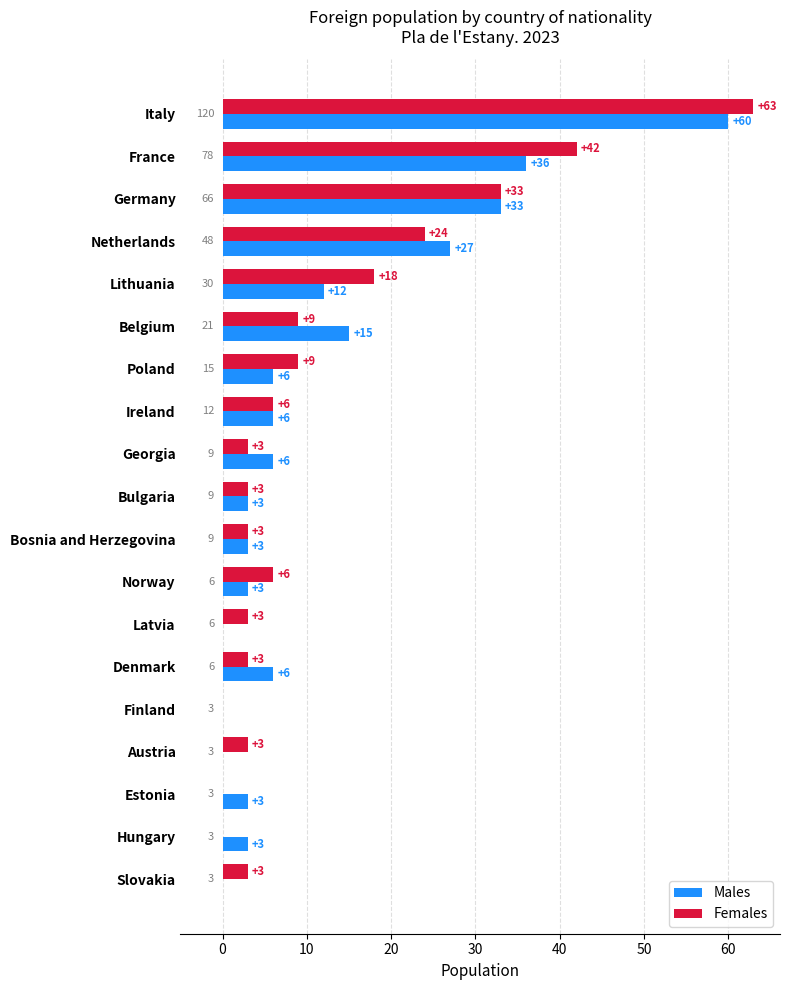

Where is Females nearest to the value 31?

Germany